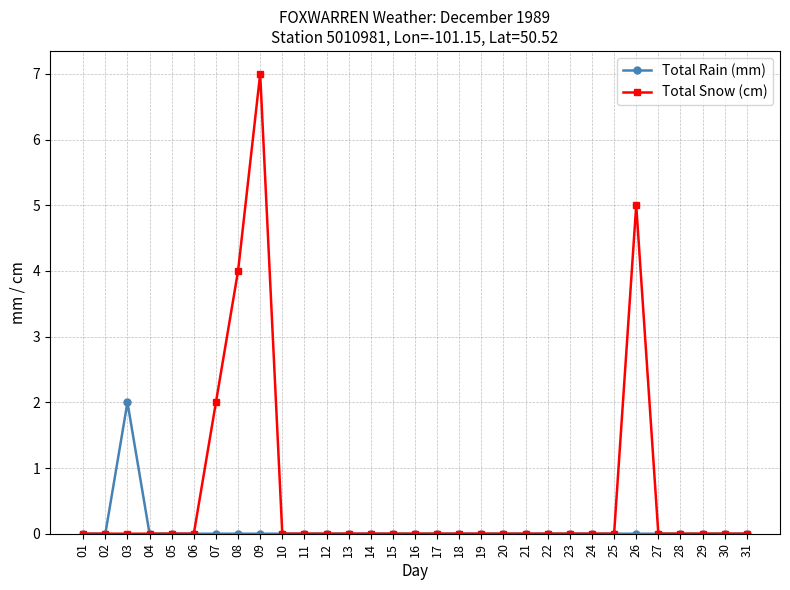

Rank the series by their average value, from lowest to highest.

Total Rain (mm), Total Snow (cm)